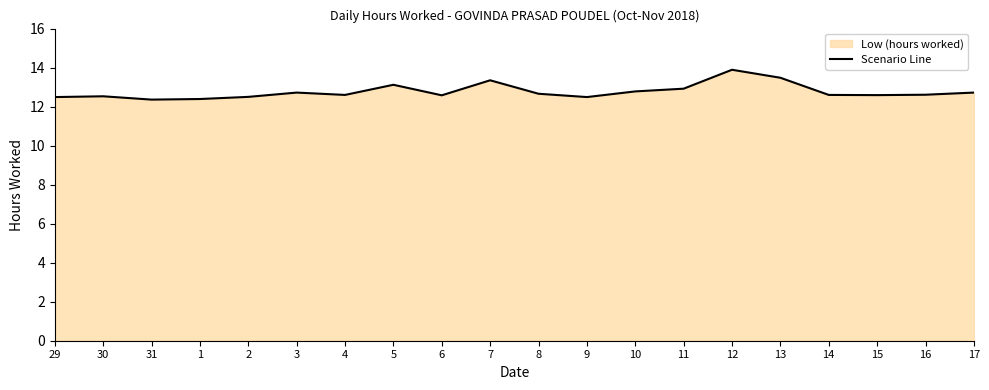

What is the smallest value displayed?

12.4